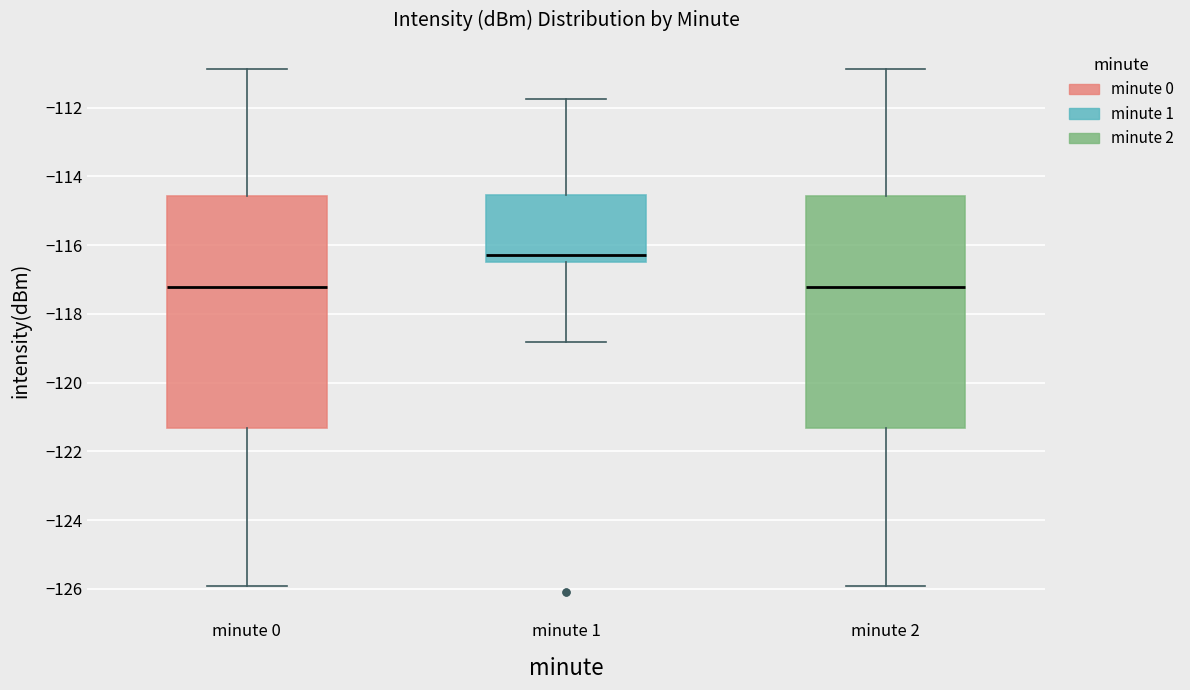

Which box has the highest median line?

minute 1